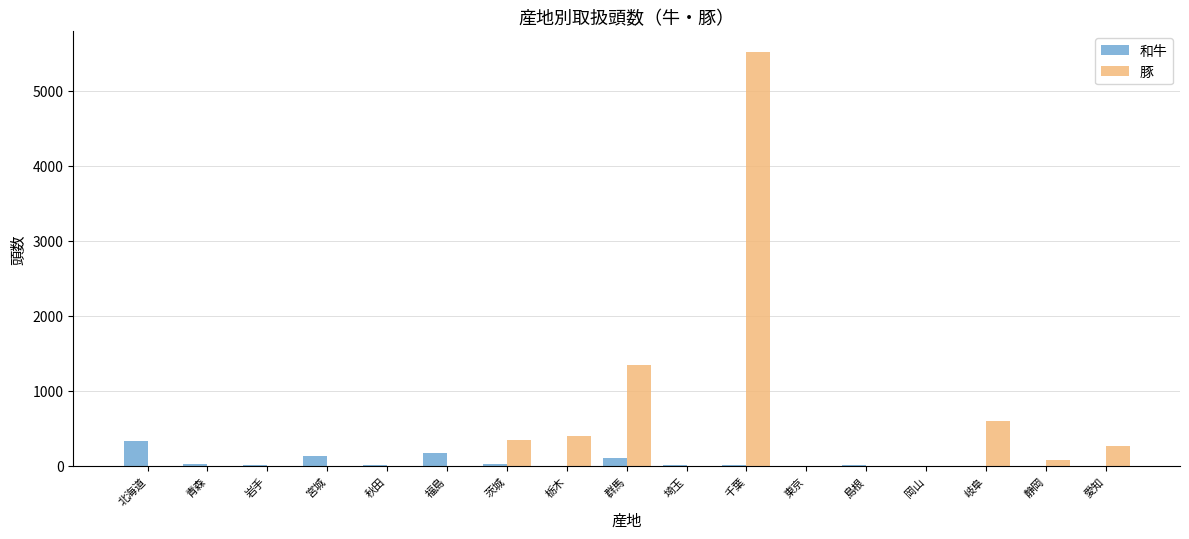

The value of 和牛 at 静岡 is 0. True or false?

True